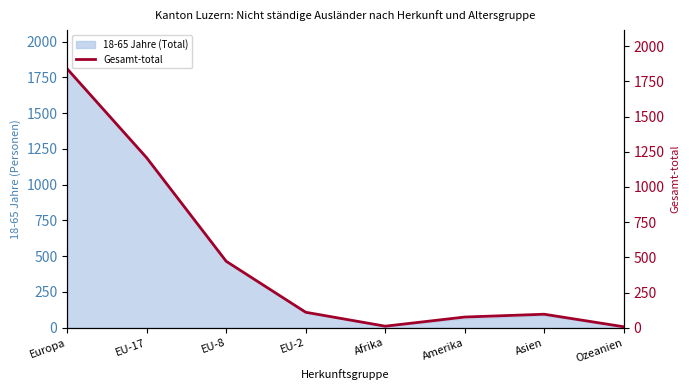

What is the label of the 8th point from the right?

Europa